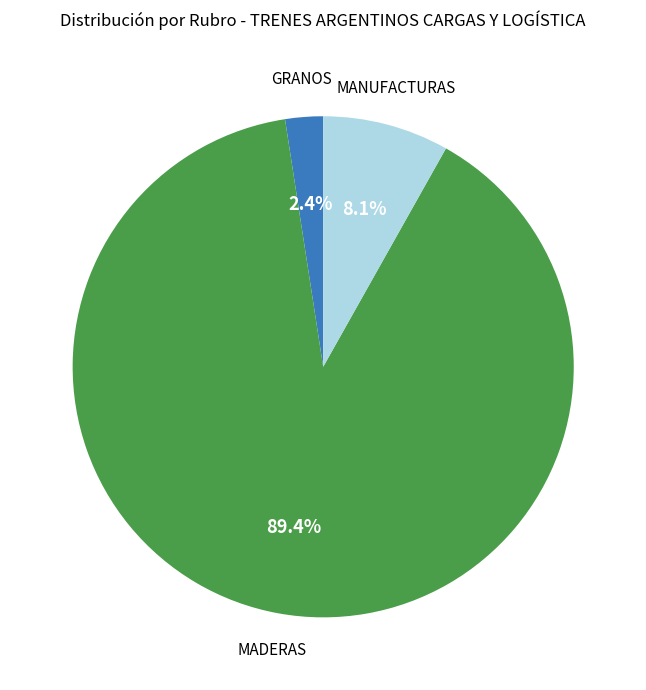

Does any single category account for the majority?

Yes